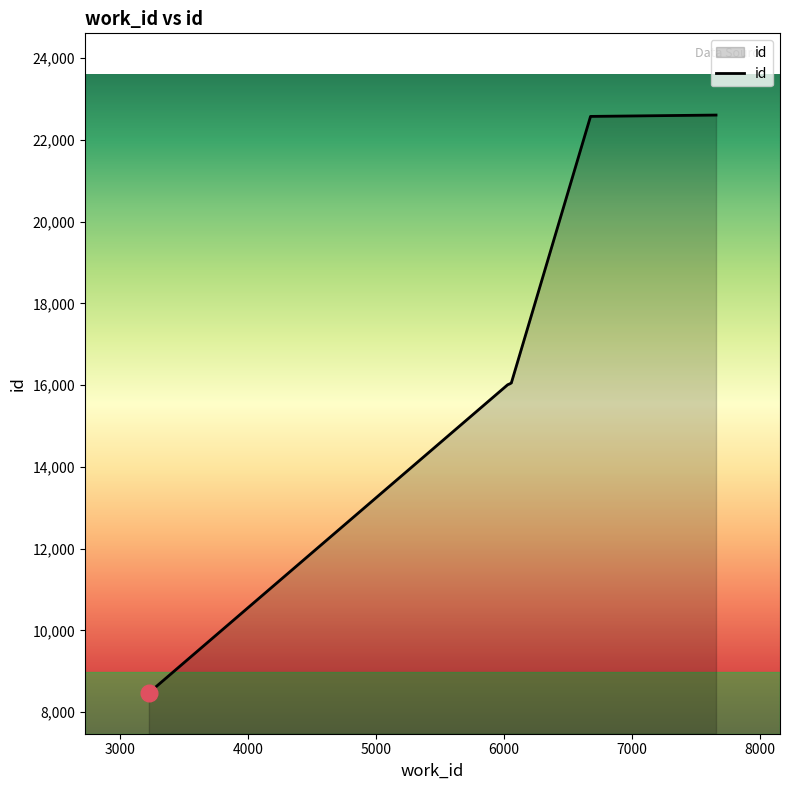

What is the minimum value shown in the chart?

8469